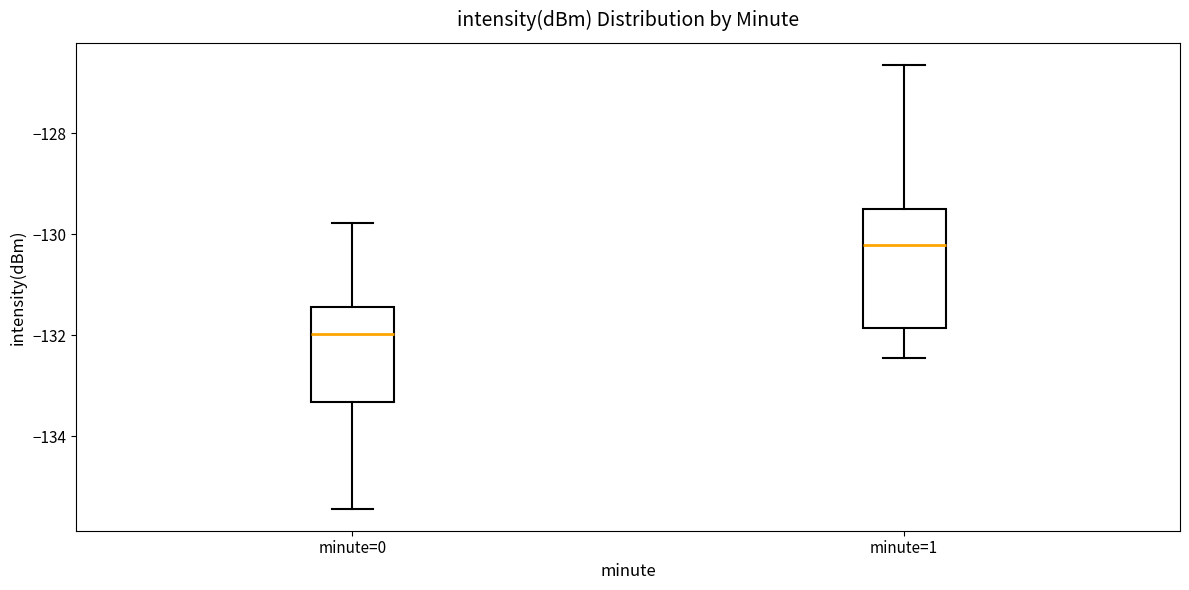

Where does the upper whisker of the box for minute=0 end on the y-axis? The values are not printed on the chart, so give them approximately, as read against the axis.

-129.8